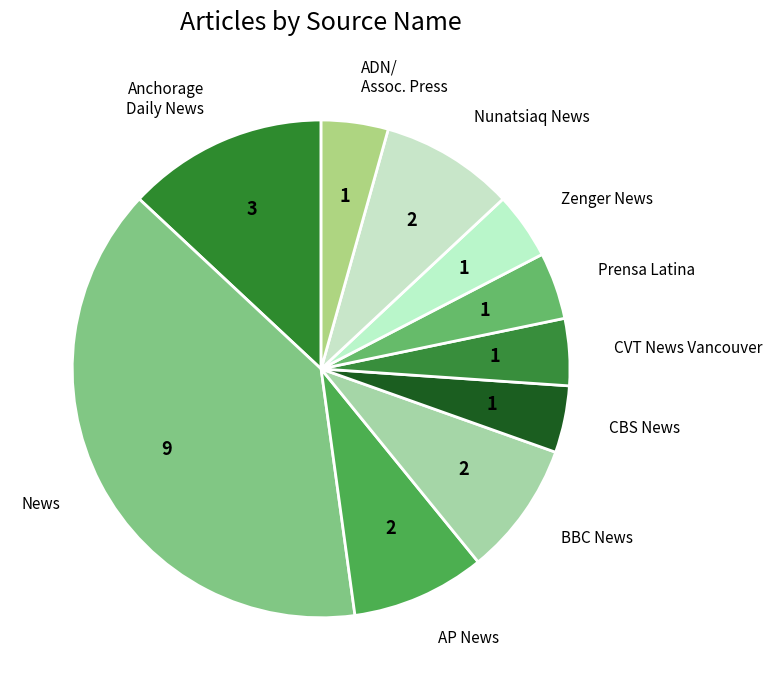

What is the largest slice in the pie chart?

News